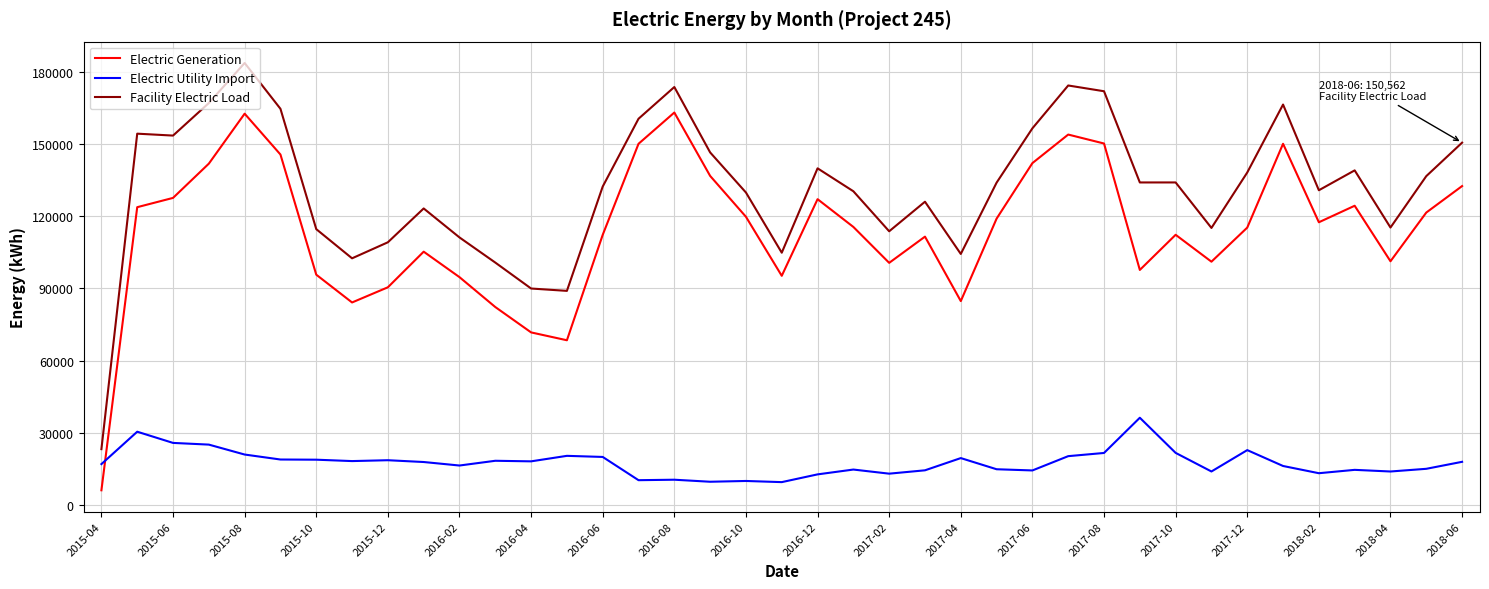

How many categories are shown in the chart?

39